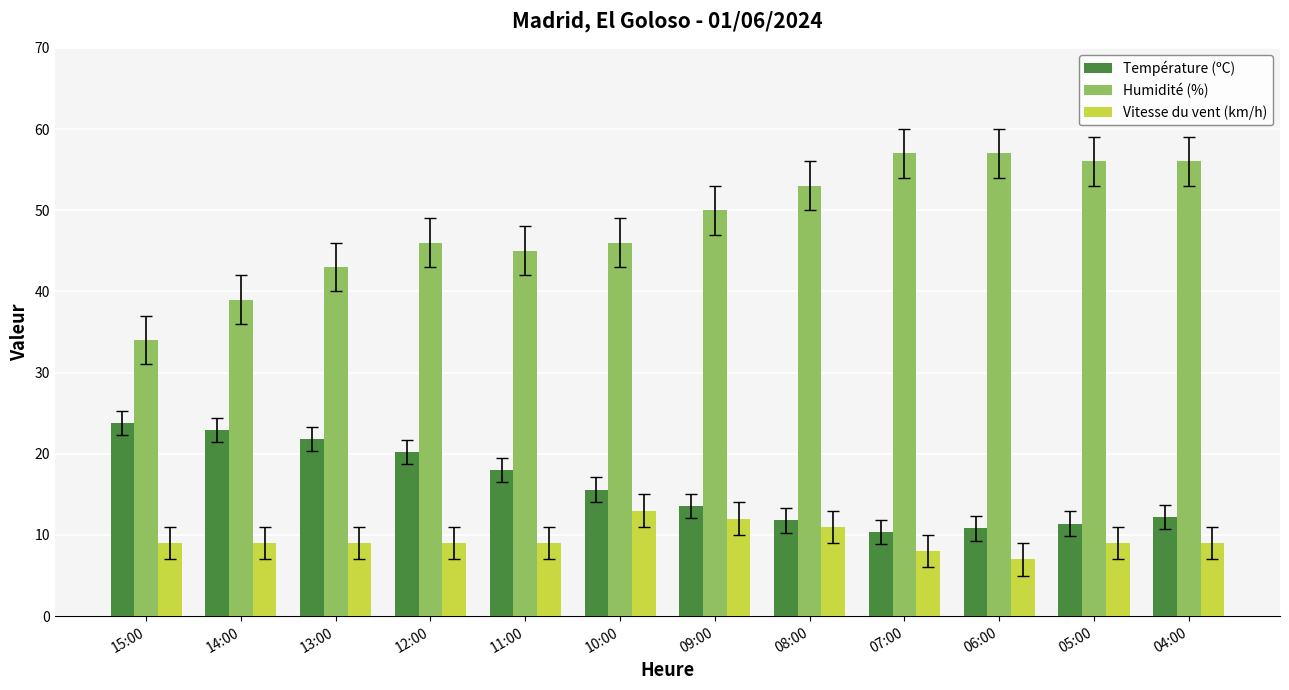

Rank the series by their average value, from lowest to highest.

Vitesse du vent (km/h), Température (ºC), Humidité (%)